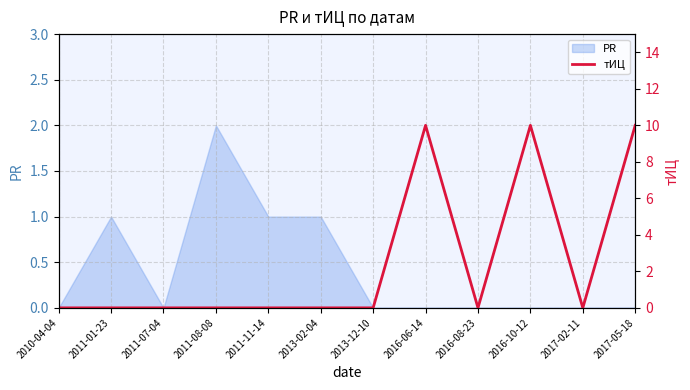

Is it true that the value at 2010-04-04 is 5?

False